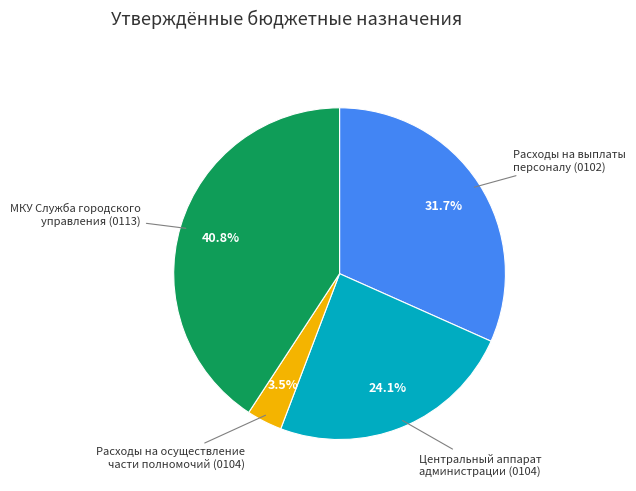

Is there a majority slice in this chart?

No